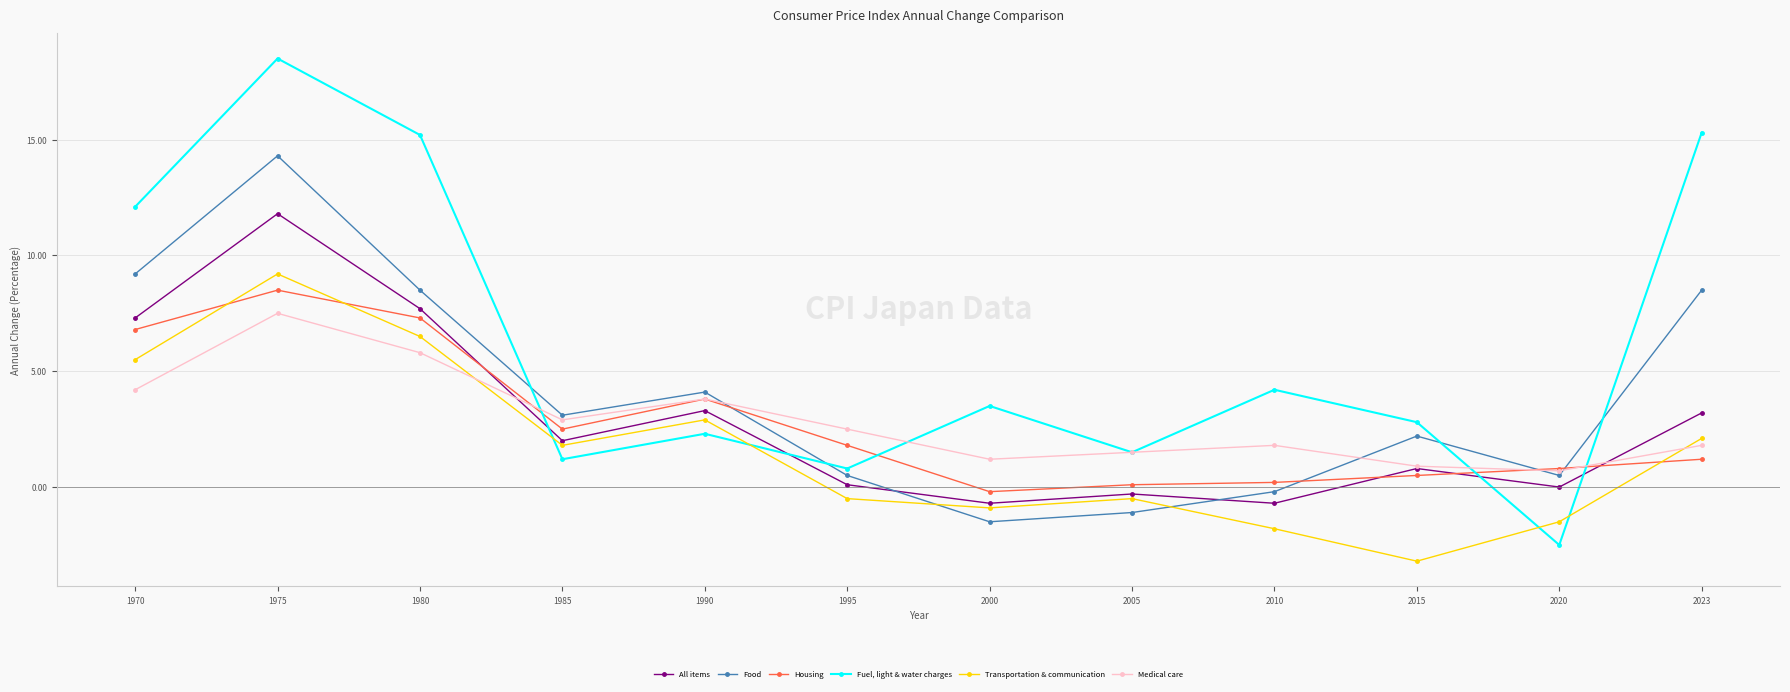

At which label does Food first exceed 3?

1970